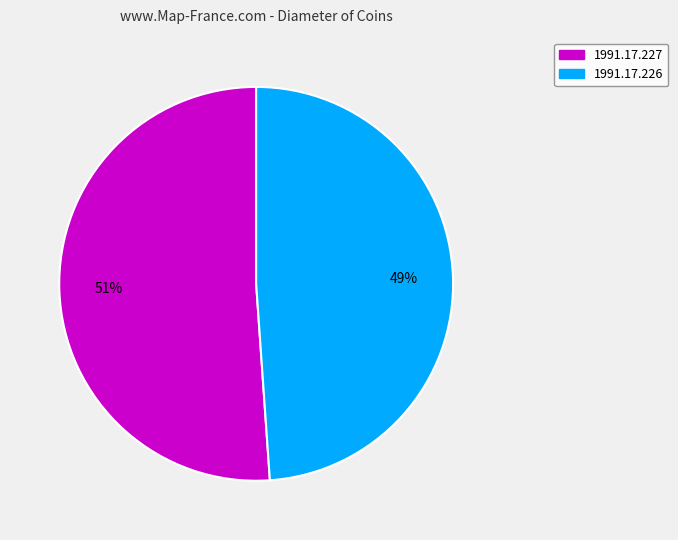

What is the smallest slice in the pie chart?

1991.17.226